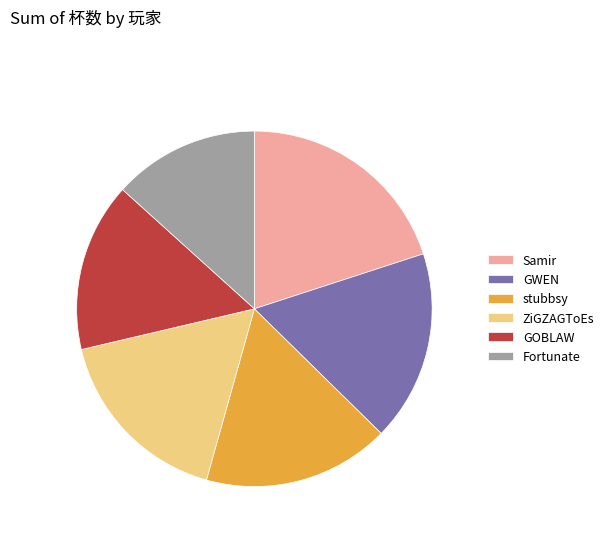

Approximately how many times larger is the value at Fortunate compared to GOBLAW?

0.9